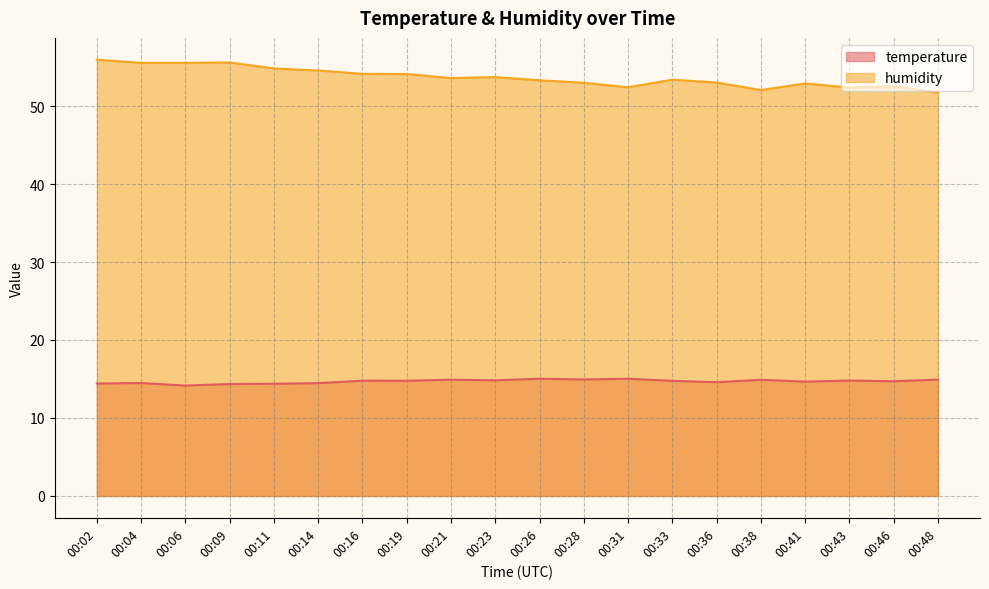

The value of temperature at 00:23 is 14.8. True or false?

True